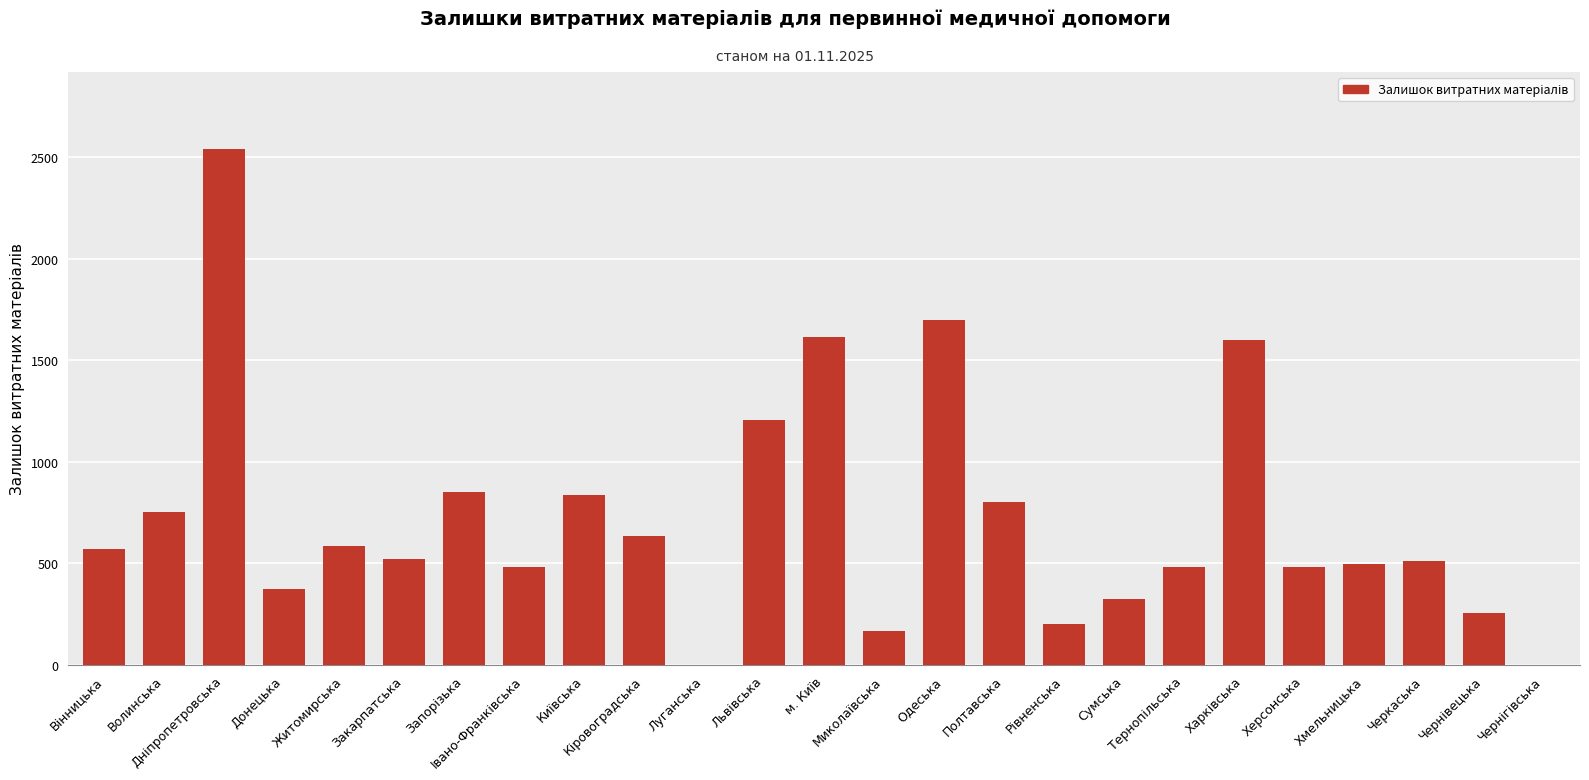

What is the greatest value displayed?

2540